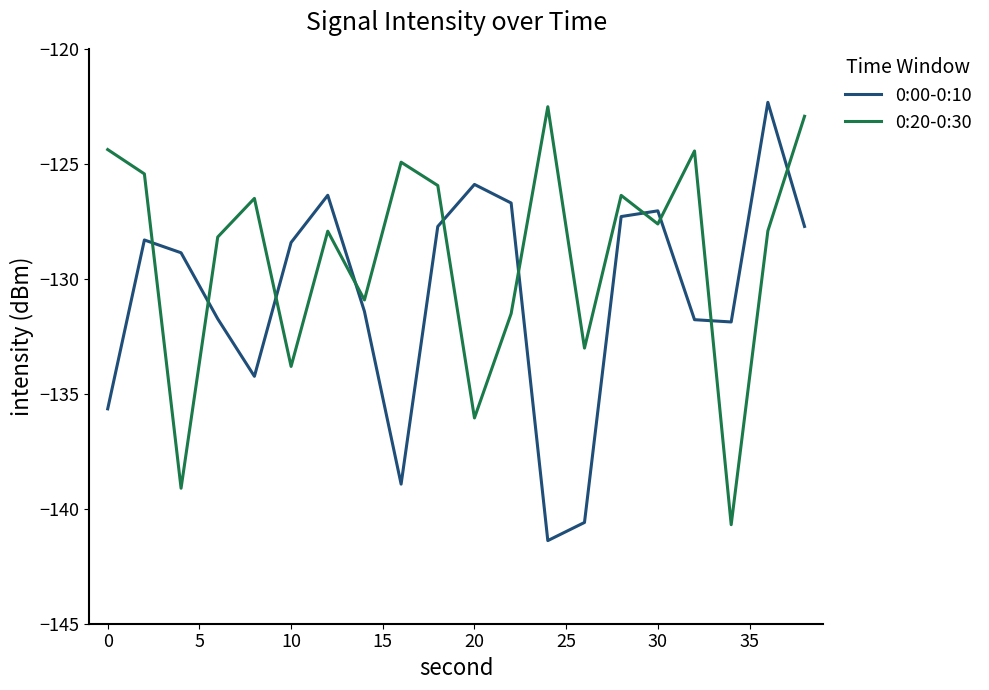

Count the number of categories in the chart.

20